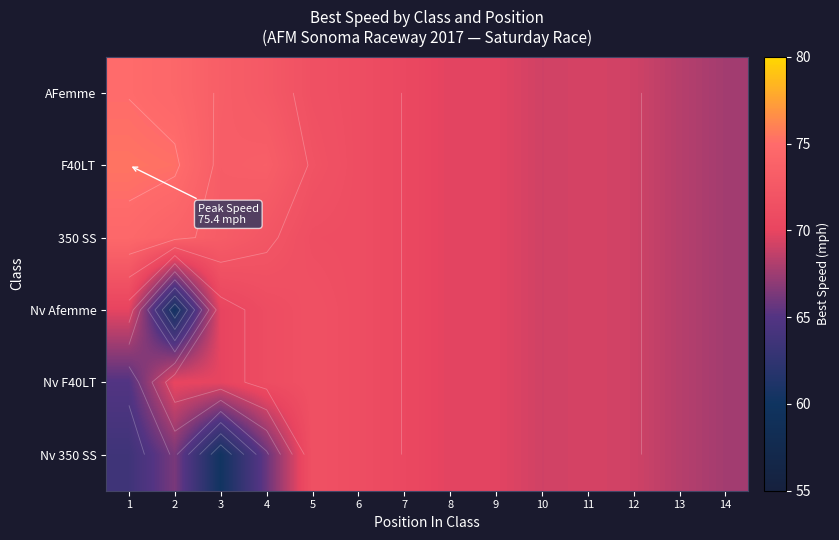

What value does the Nv F40LT series have at 1?

64.9